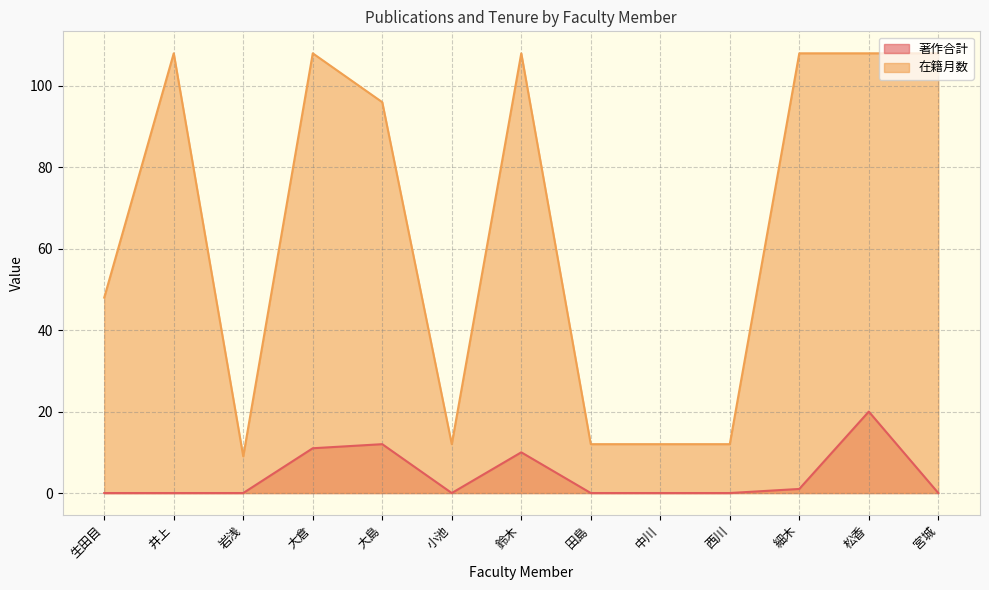

At which label is 在籍月数 closest to 58?

生田目